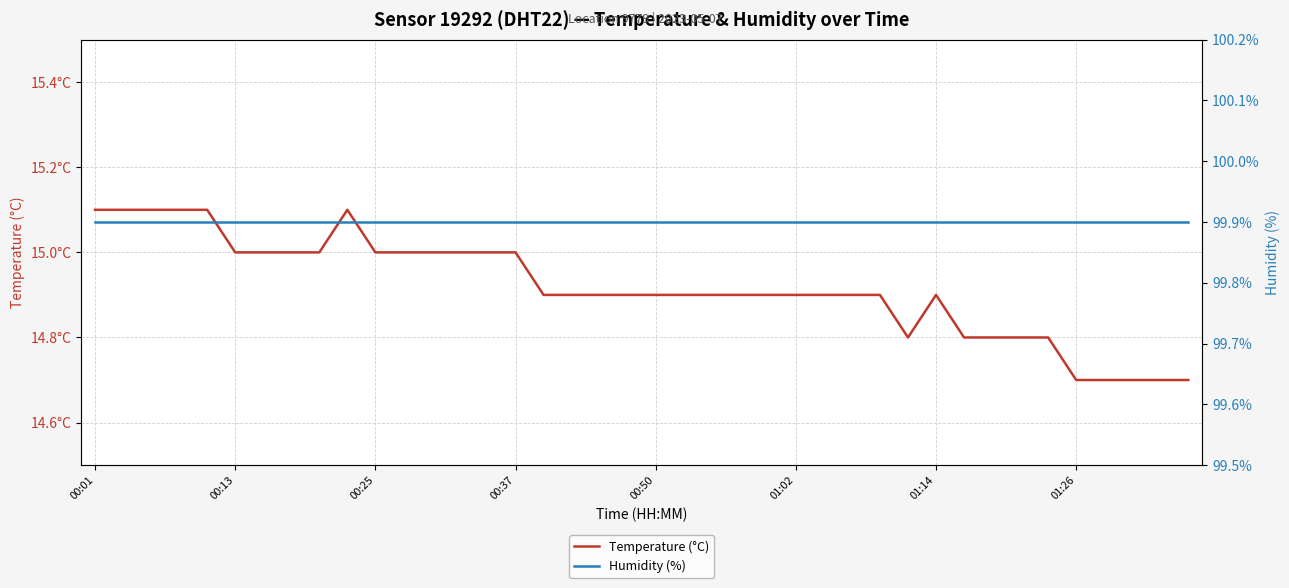

The value of Temperature (°C), Sensor 19292, DHT22, Location 9779 at 00:13 is 9.2. True or false?

False